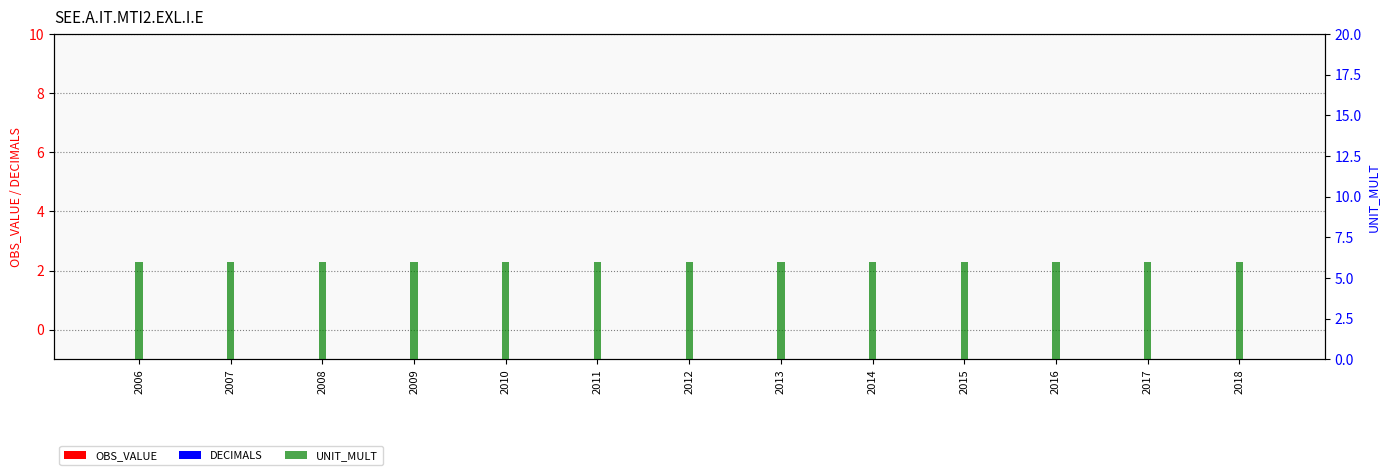

Which has a higher value, 2012 or 2015?

2012